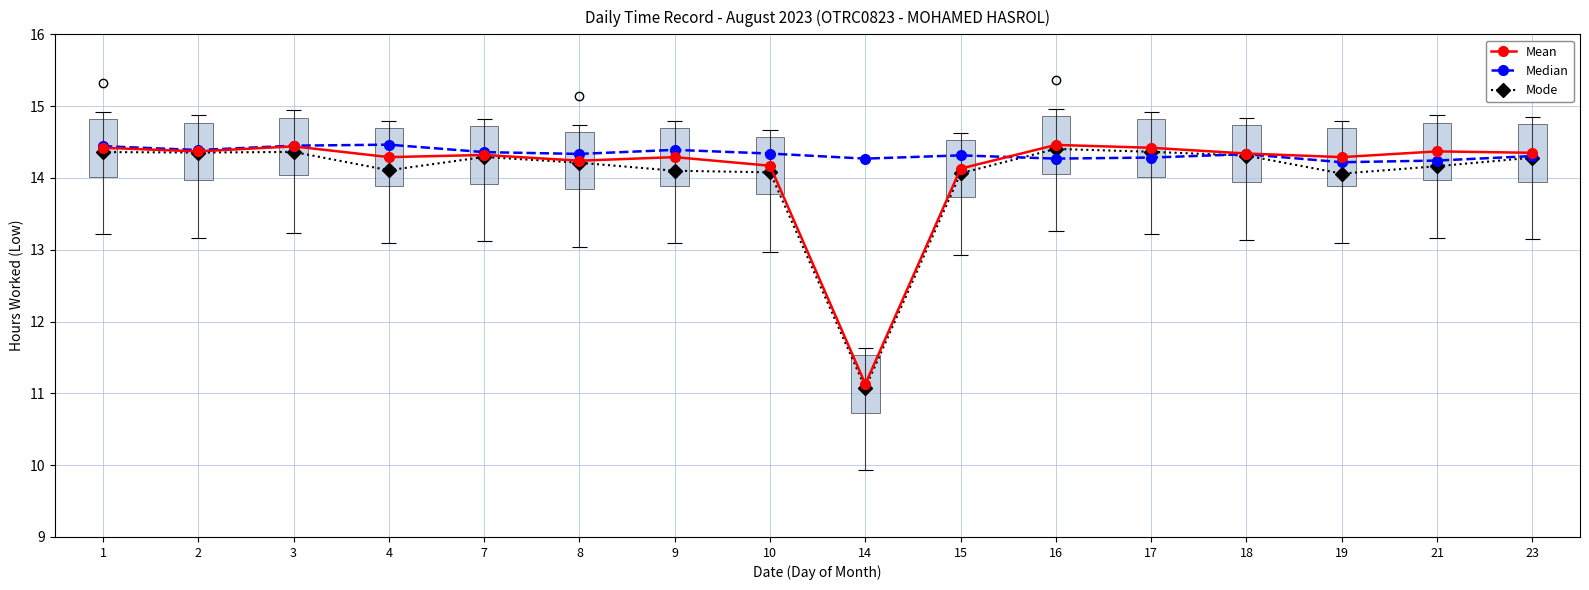

How many data points in Mean are above 14?

15